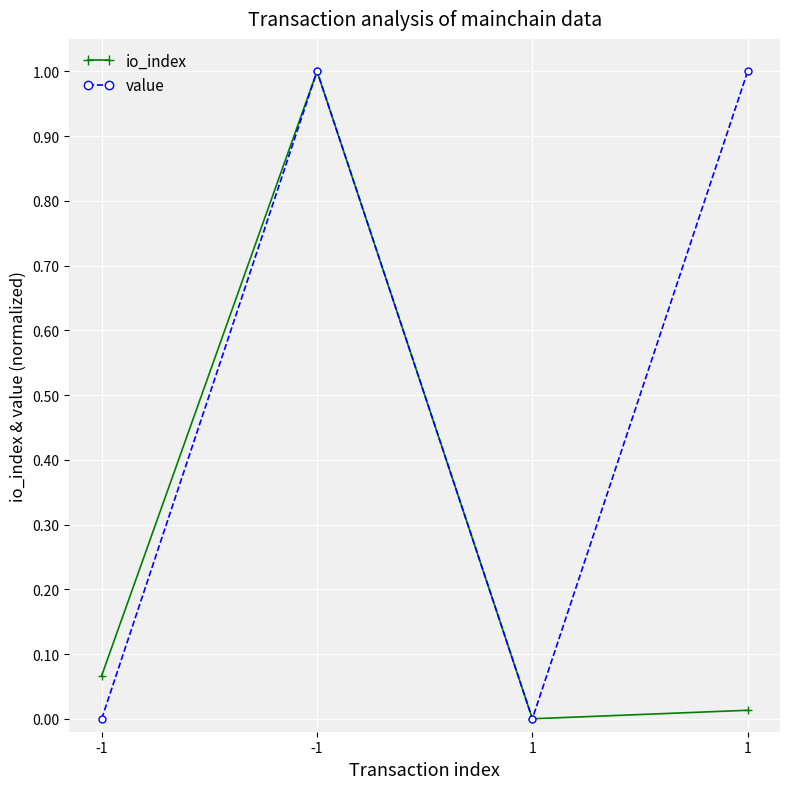

How many data points in io_index are above 0?

3